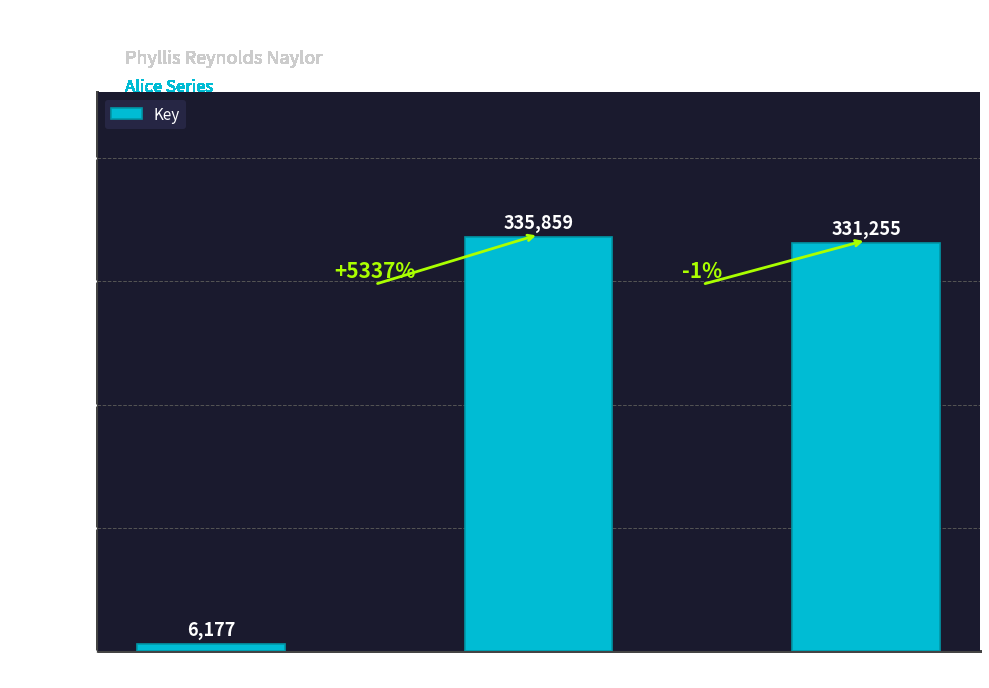

What is the average value?

224430